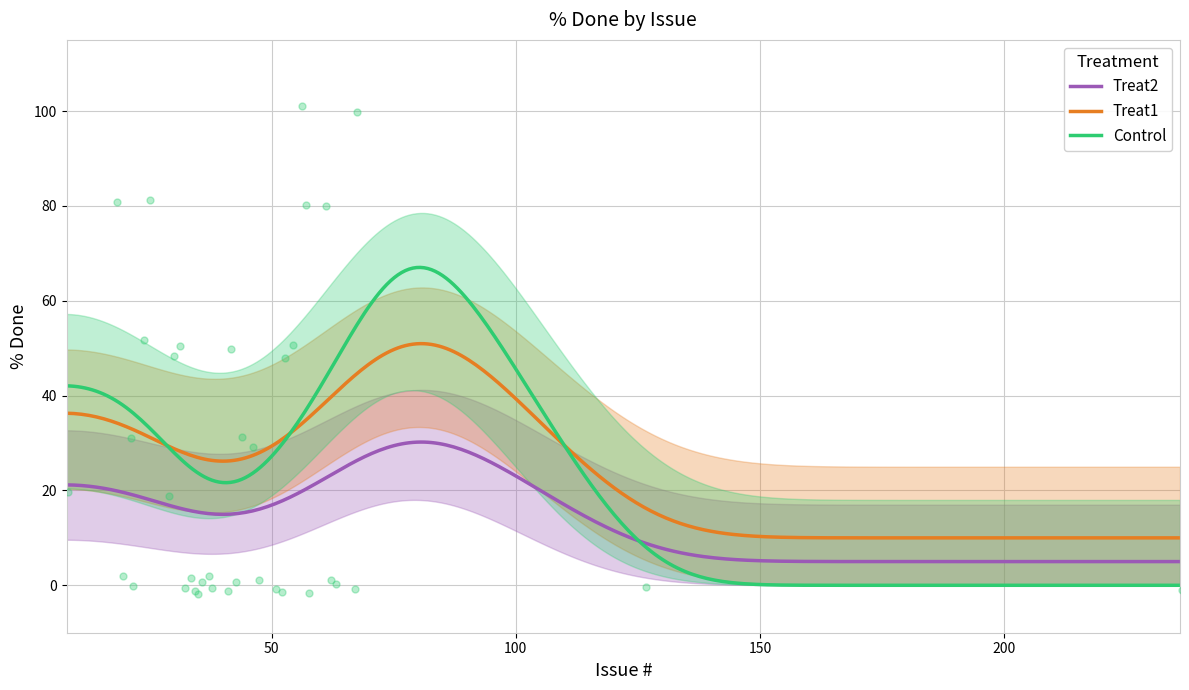

What is the change in value from 24 to 29?

-30